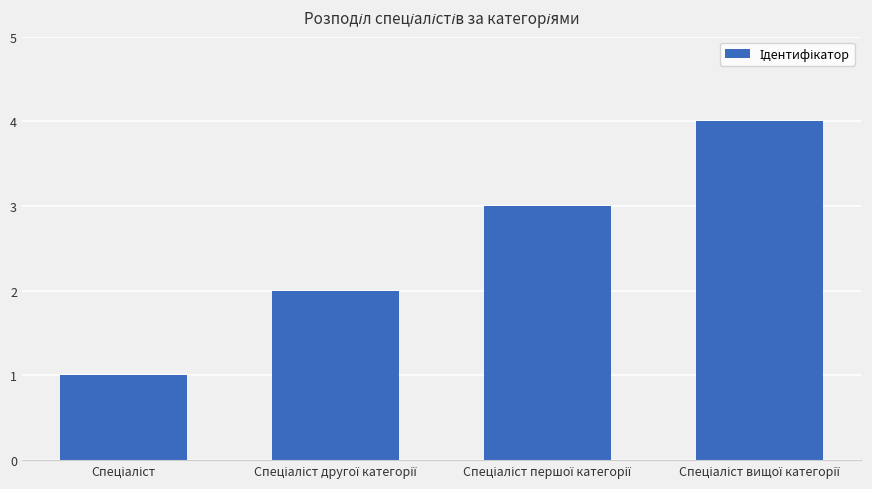

How many bars are there in total?

4